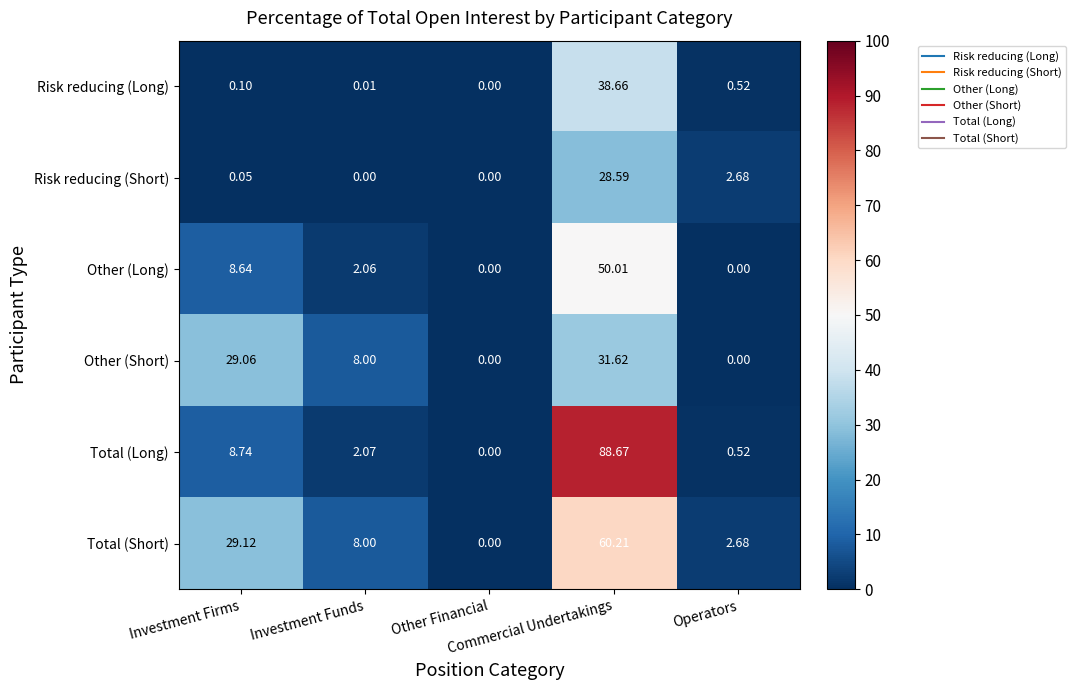

Which series has the largest range (max minus min)?

Total (Long)